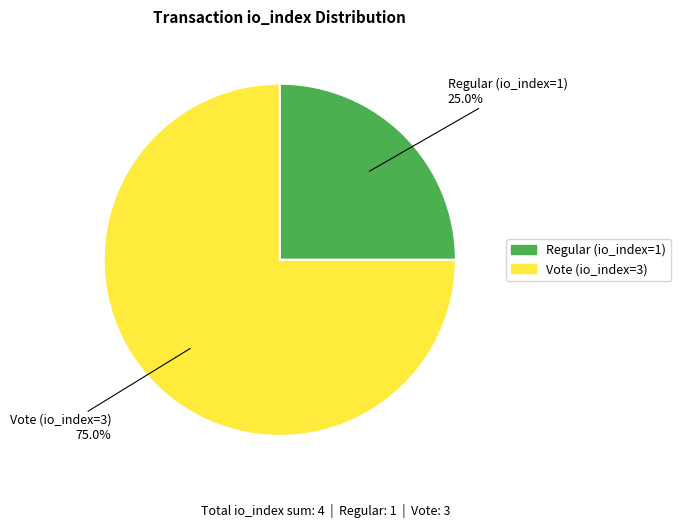

Count the number of slices in the pie.

2